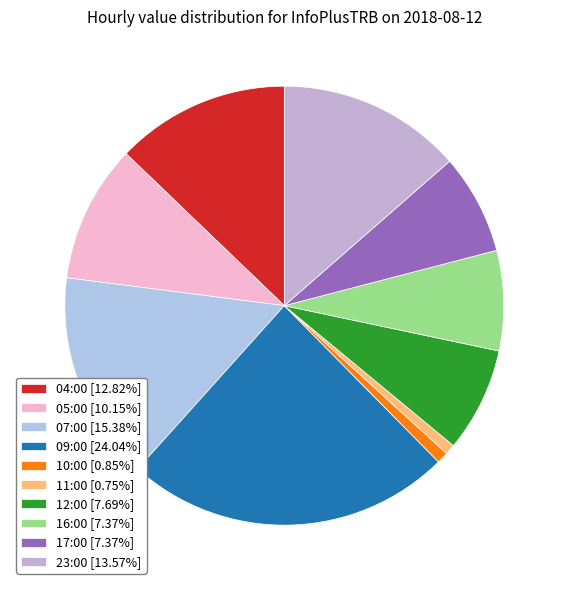

To the nearest percent, what is the difference between the largest and smallest slice percentages?

23%